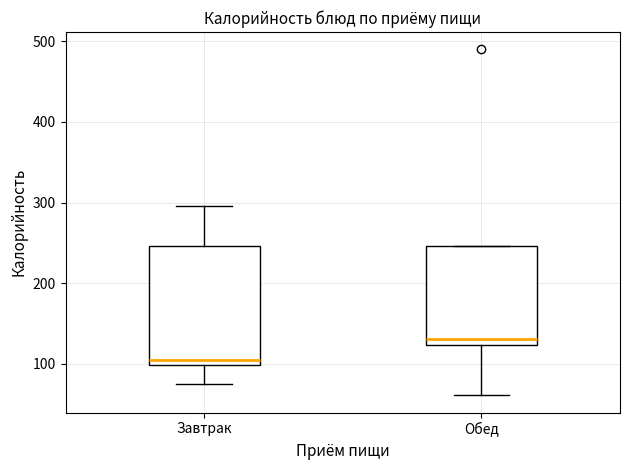

Reading left to right, read every box against the y-axis: the position of its median line, the range the box covers, and the ends of its whiskers. The values are not printed on the chart, so give them approximately, as read against the axis.

Завтрак: median 110, box 100 to 250, whiskers 70 to 300
Обед: median 130, box 120 to 250, whiskers 60 to 250